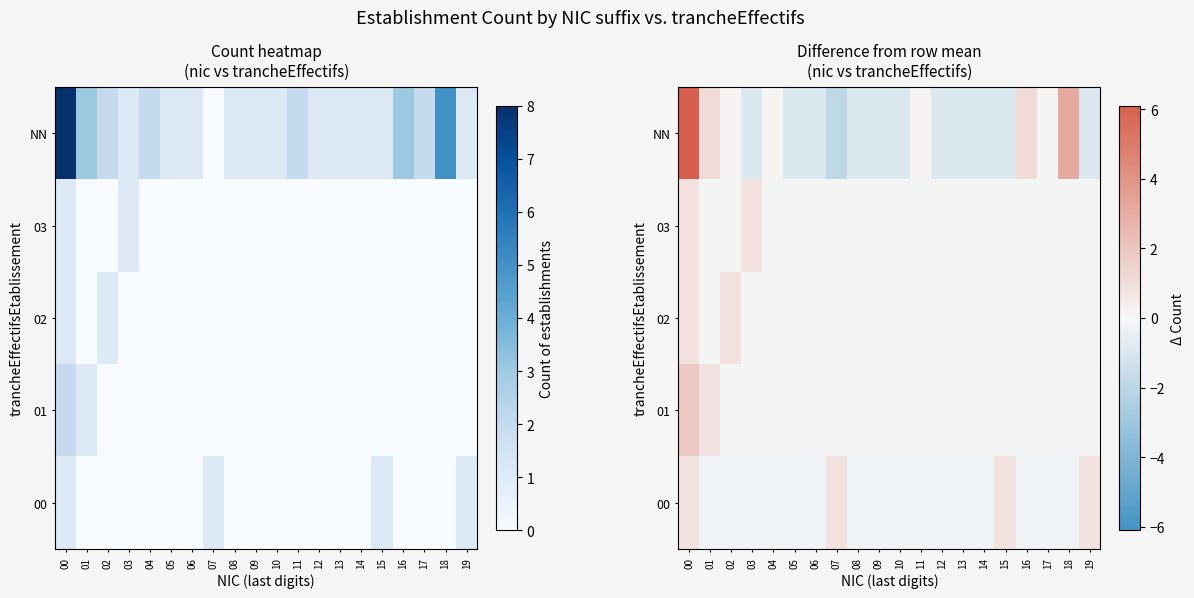

At which label does NN first exceed 0?

00